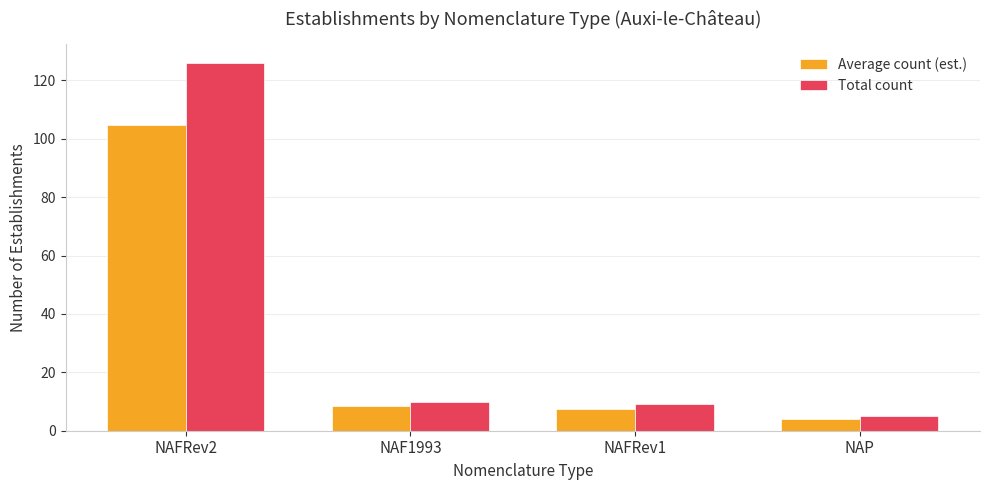

Where does the Average count (est.) series first go above 8?

NAFRev2